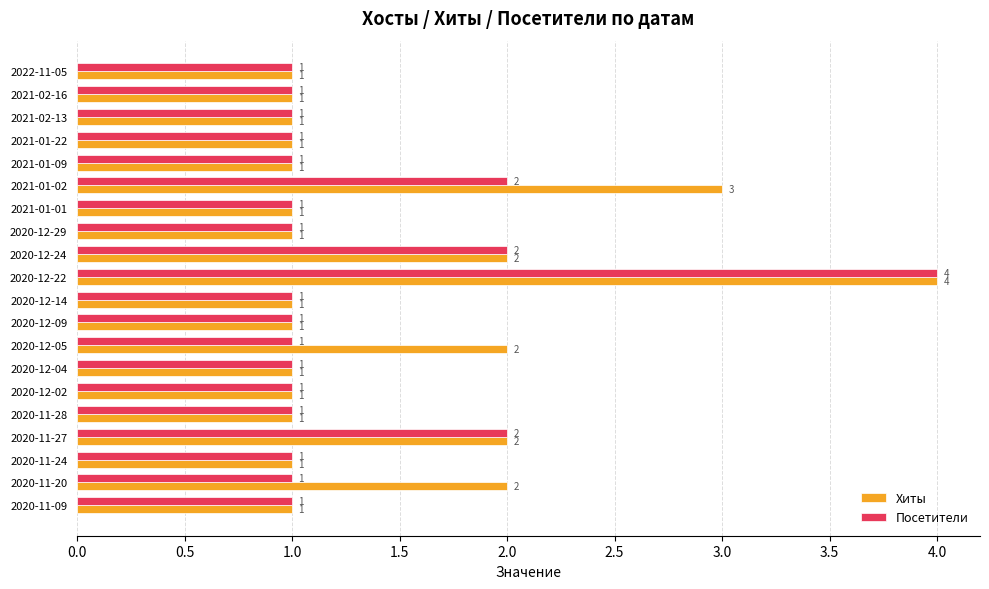

What is the difference between the second highest and minimum values in the Хиты series?

2